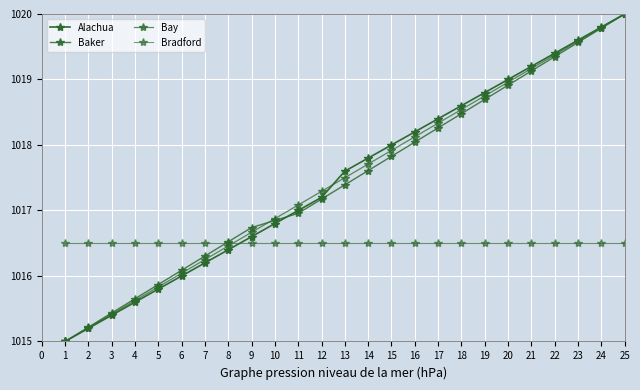

True or false: Alachua has more than 1 interior local peaks.

False